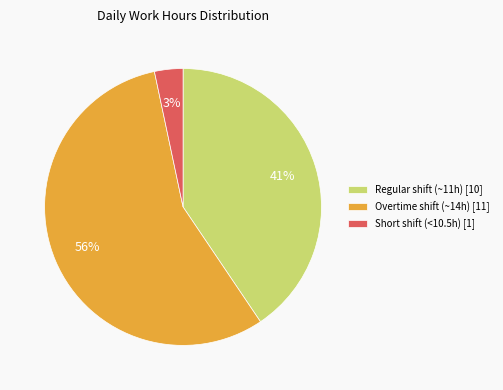

To the nearest percent, what is the combined percentage of Short shift (<10.5h) [1] and Regular shift (~11h) [10]?

44%